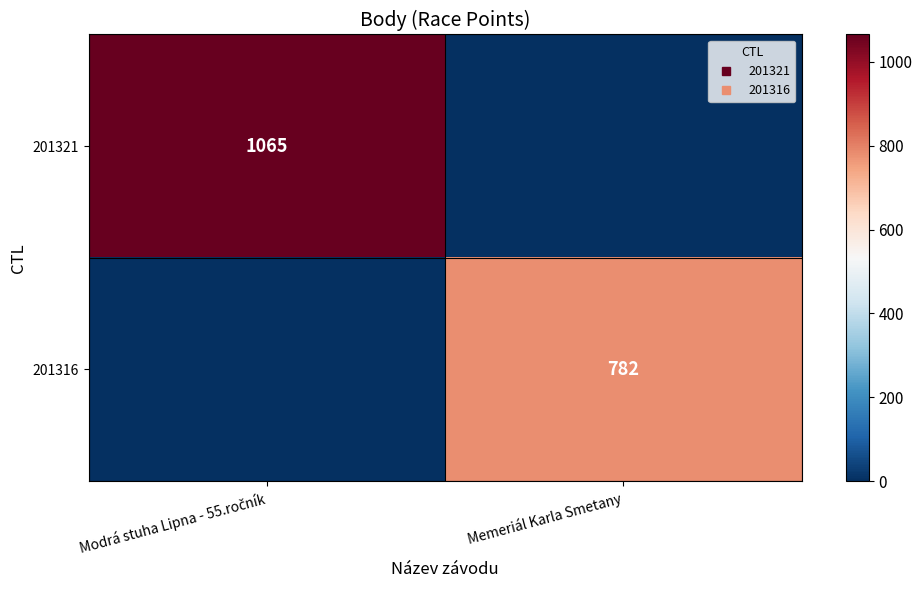

Which category has the lowest value in the 201316 series?

Modrá stuha Lipna - 55.ročník